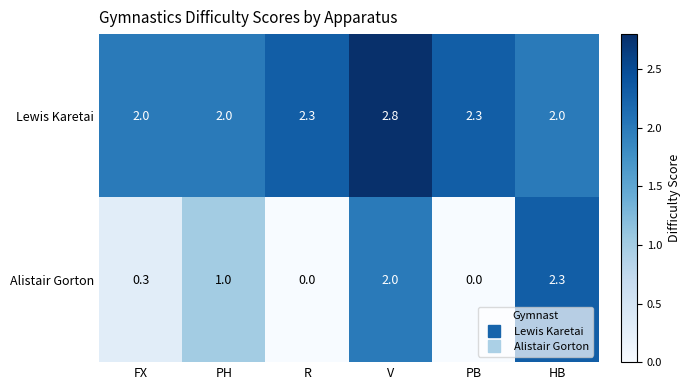

At which label does Alistair Gorton reach its peak?

HB